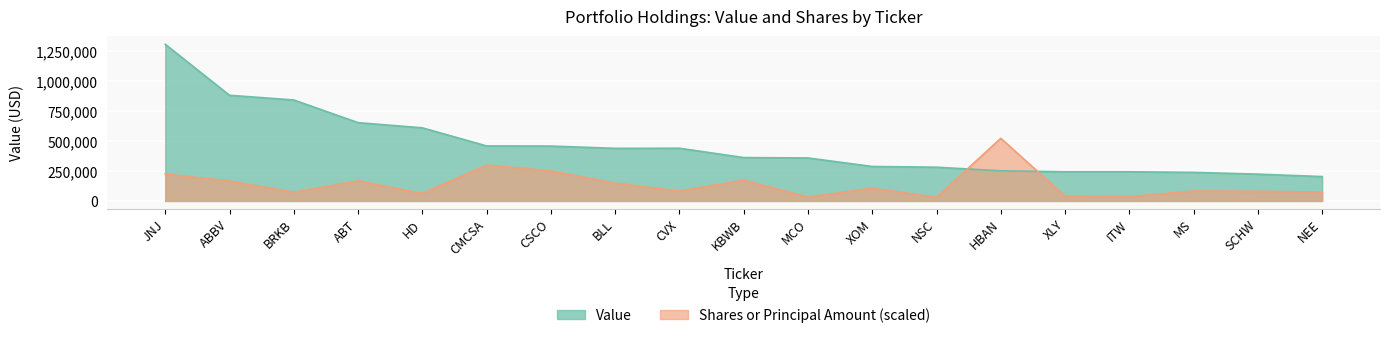

What is the label of the 19th point from the left?

NEE